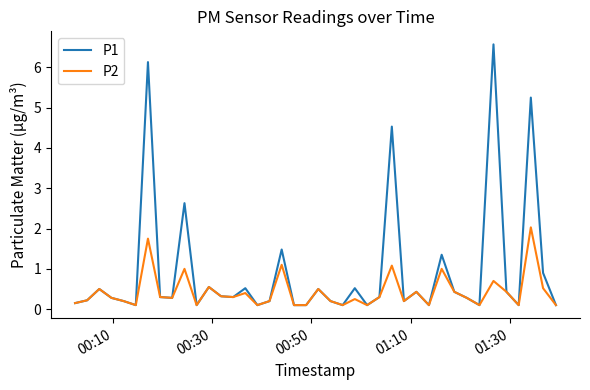

Rank the series by their maximum value, from highest to lowest.

P1, P2